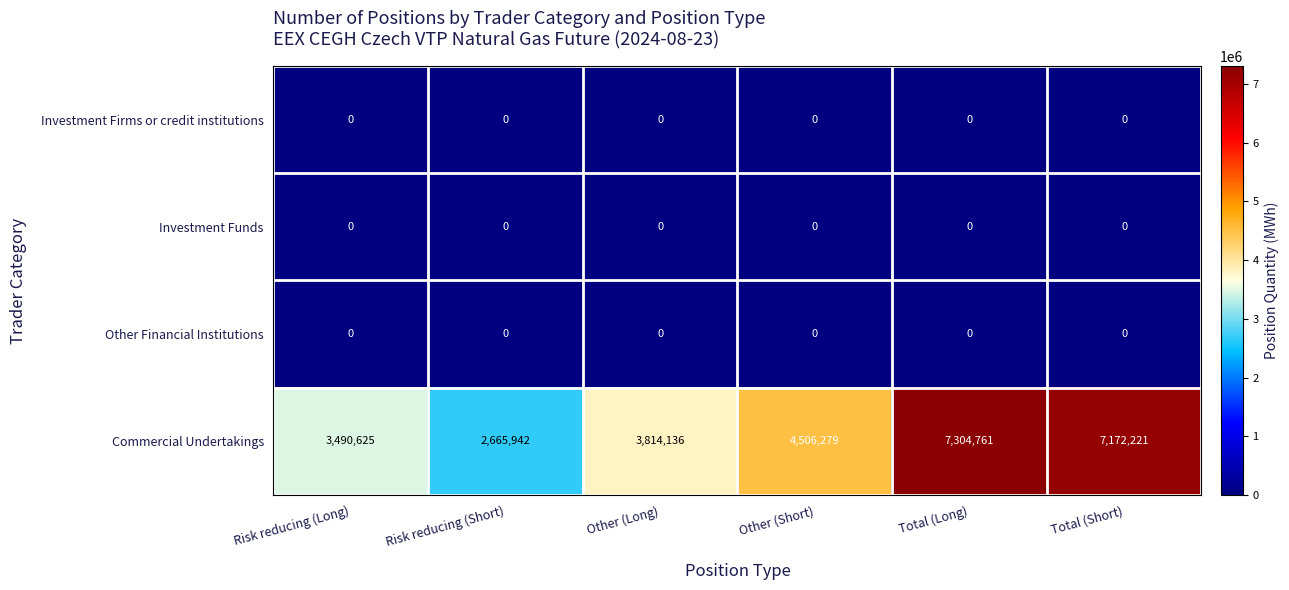

What is the maximum value shown in the chart?

7304761